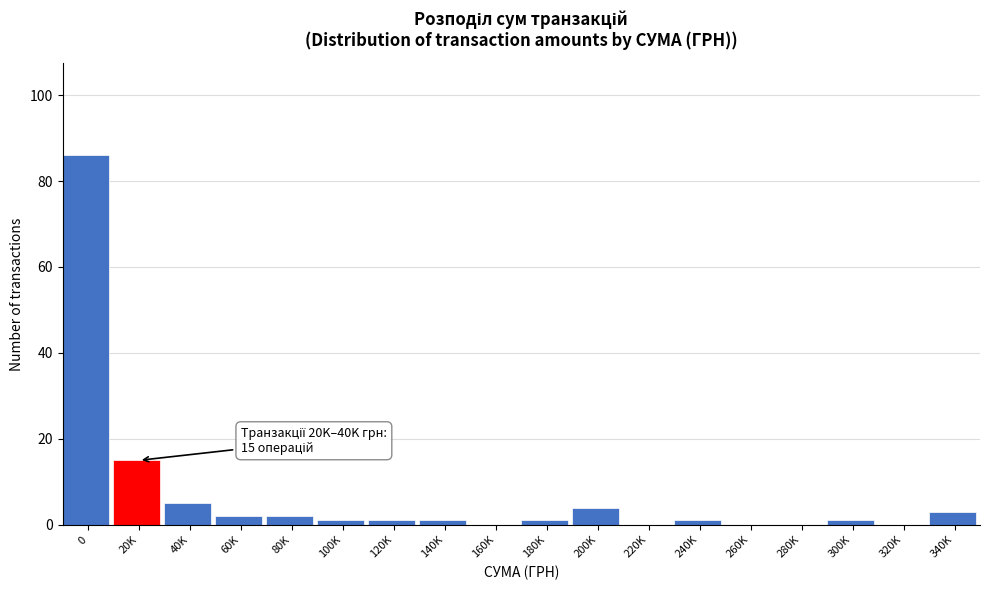

Reading right to left, what are all the values shown in this chart?

340K=3	320K=0	300K=1	280K=0	260K=0	240K=1	220K=0	200K=4	180K=1	160K=0	140K=1	120K=1	100K=1	80K=2	60K=2	40K=5	20K=15	0=86